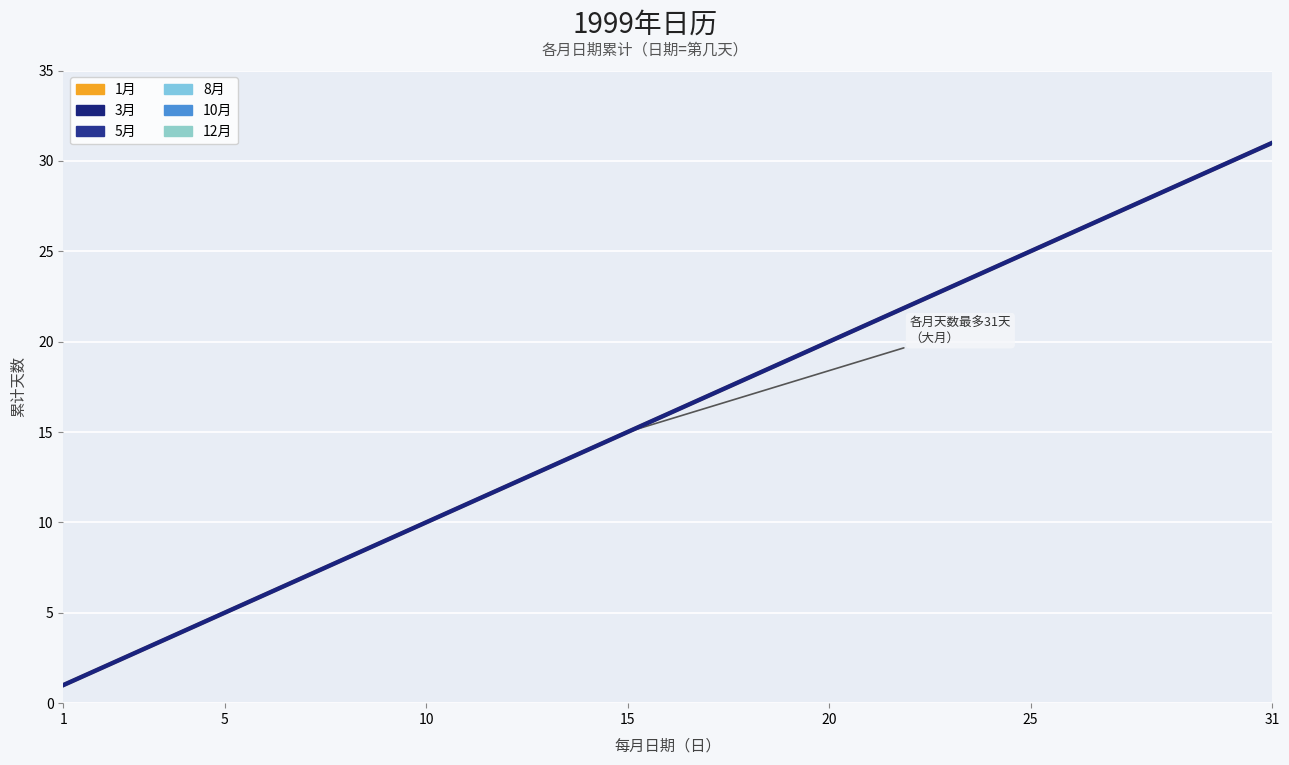

What is the approximate value of 5月 at 10, to the nearest 5?

10